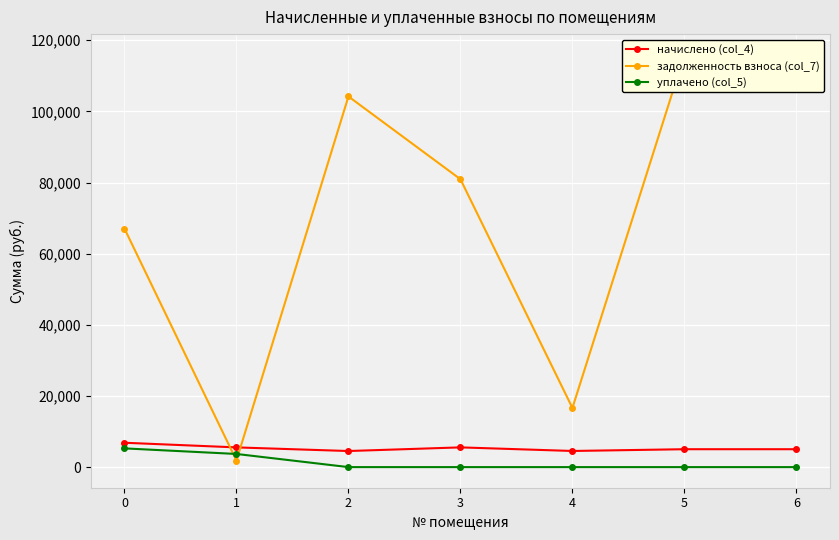

List the labels in order of начислено (col_4) value, largest first.

0, 3, 1, 5, 6, 4, 2